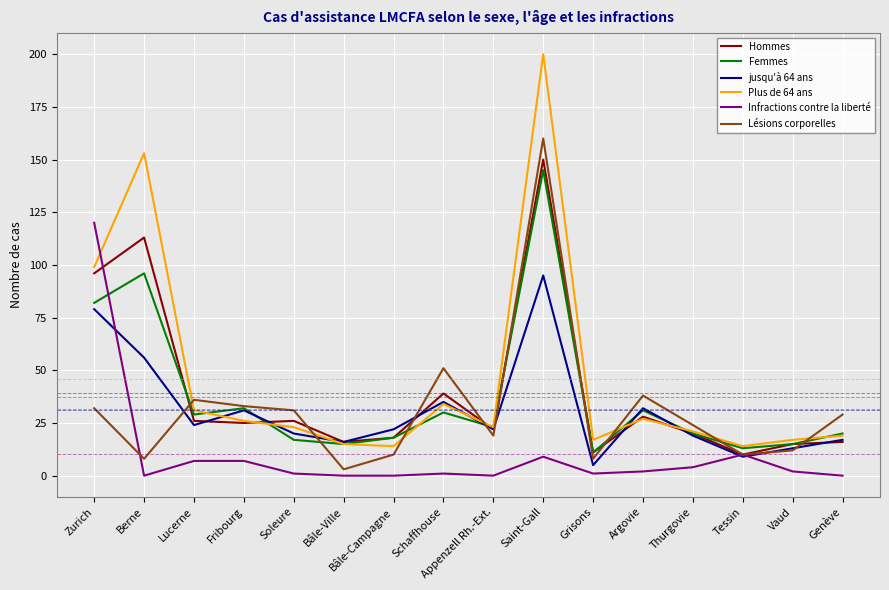

After their last crossing, which series has the higher values: Infractions contre la liberté or Plus de 64 ans?

Plus de 64 ans